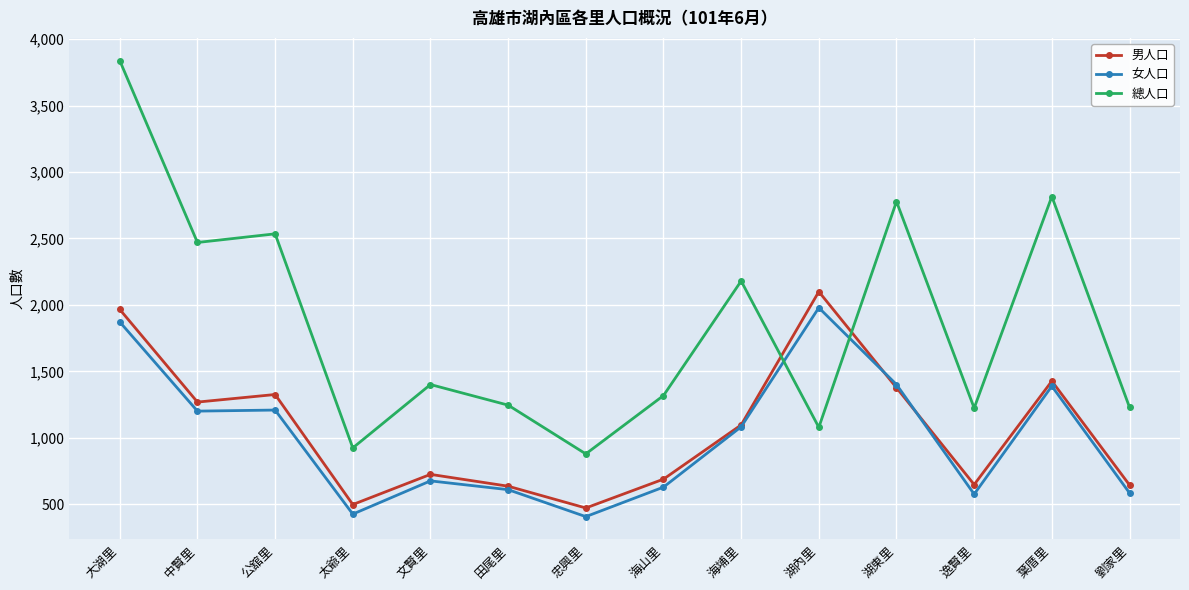

After their last crossing, which series has the higher values: 男人口 or 總人口?

總人口